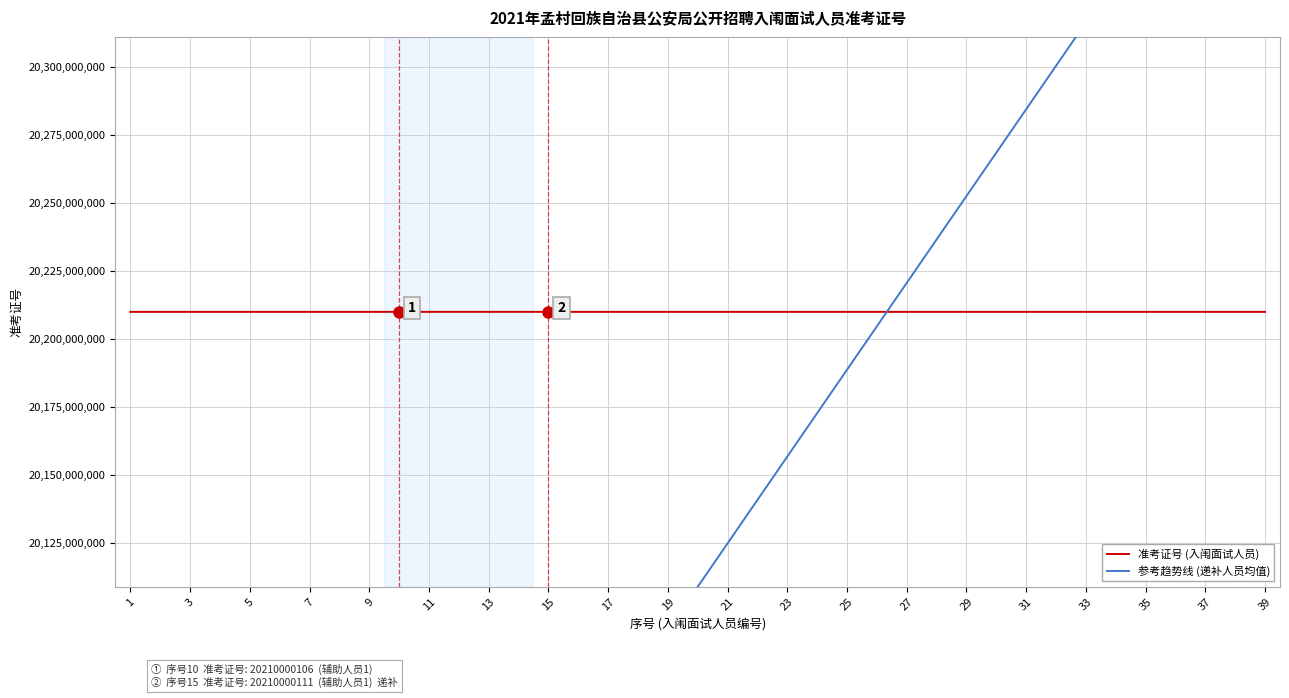

What is the total value across all series at 33?

40526369192.5